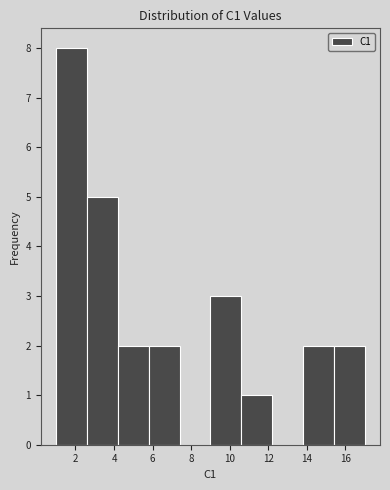

What is the height of the bar covering 9.0 to 10.6 on the x-axis? The values are not printed on the chart, so give them approximately, as read against the axis.

3